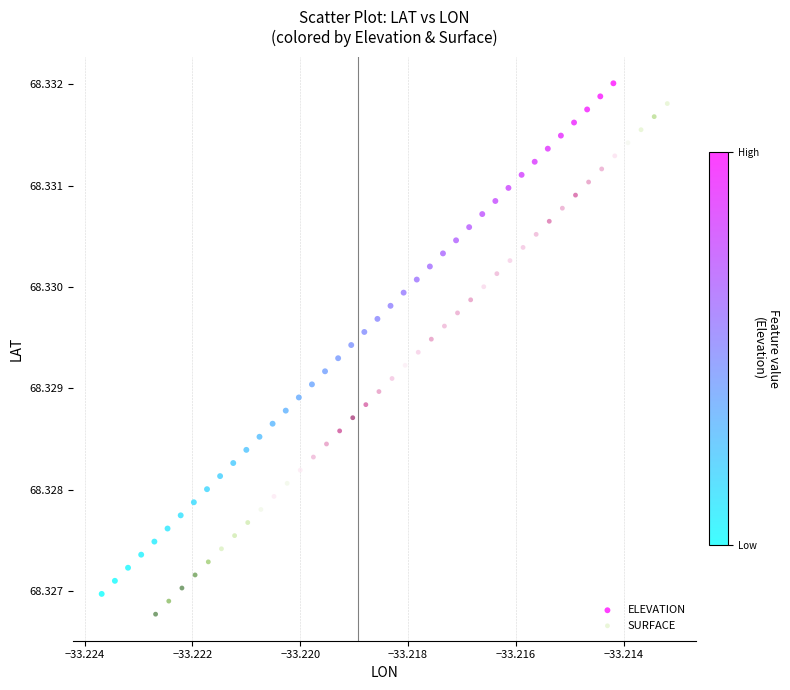

What are all the series names shown in the legend?

ELEVATION, SURFACE